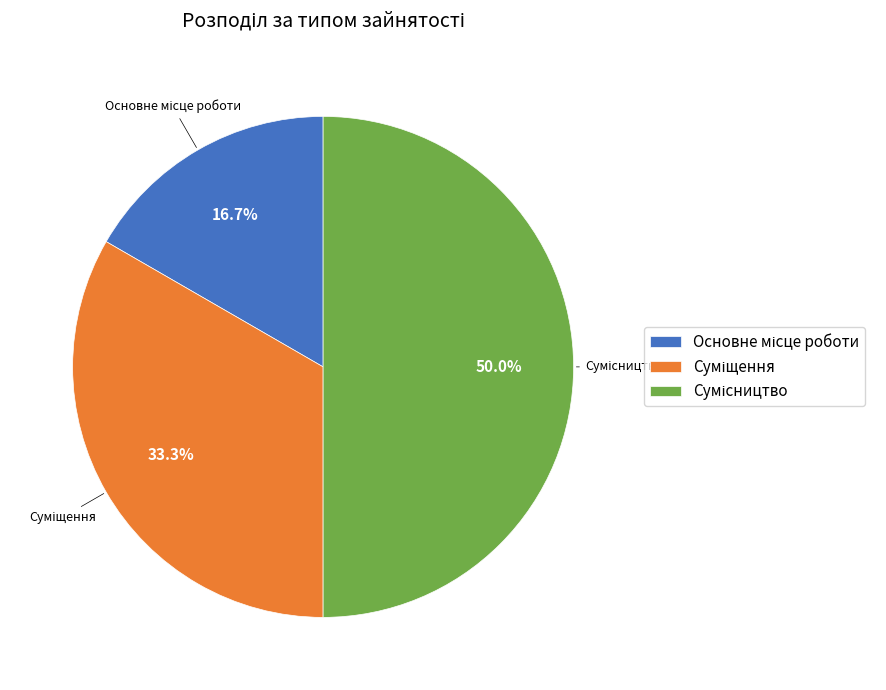

What percentage is the Сумісництво slice, to the nearest percent?

50%